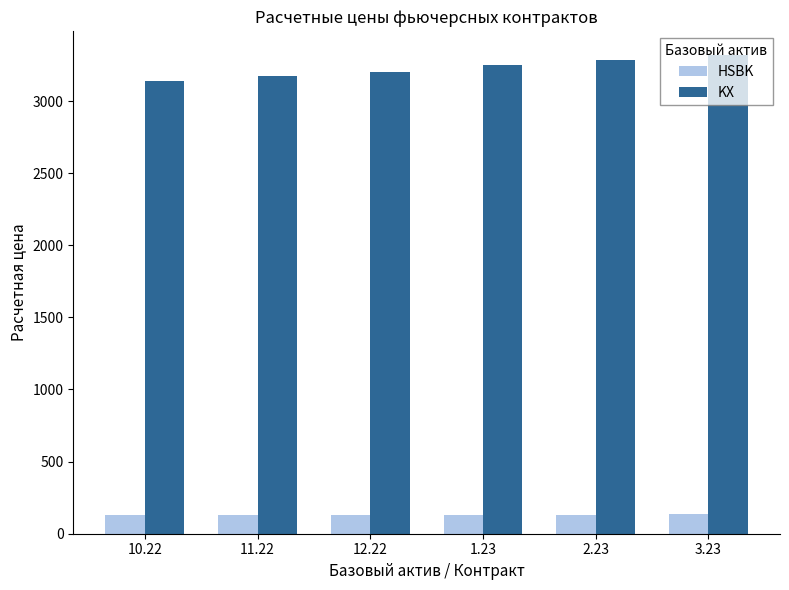

What is the label of the 5th bar from the right?

11.22